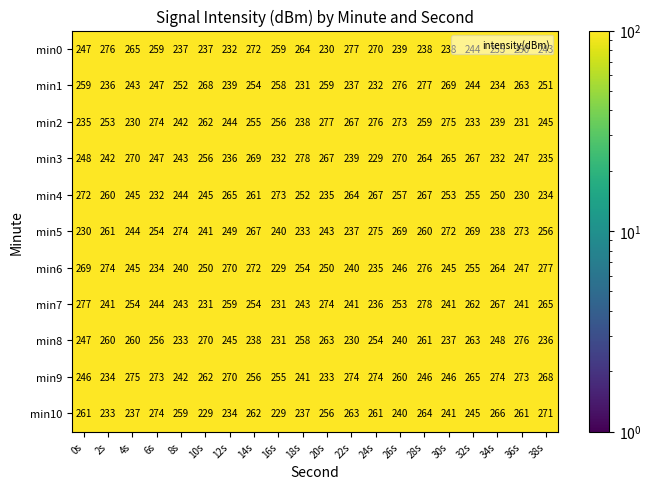

What is the difference between the highest and lowest values at 32s?

36